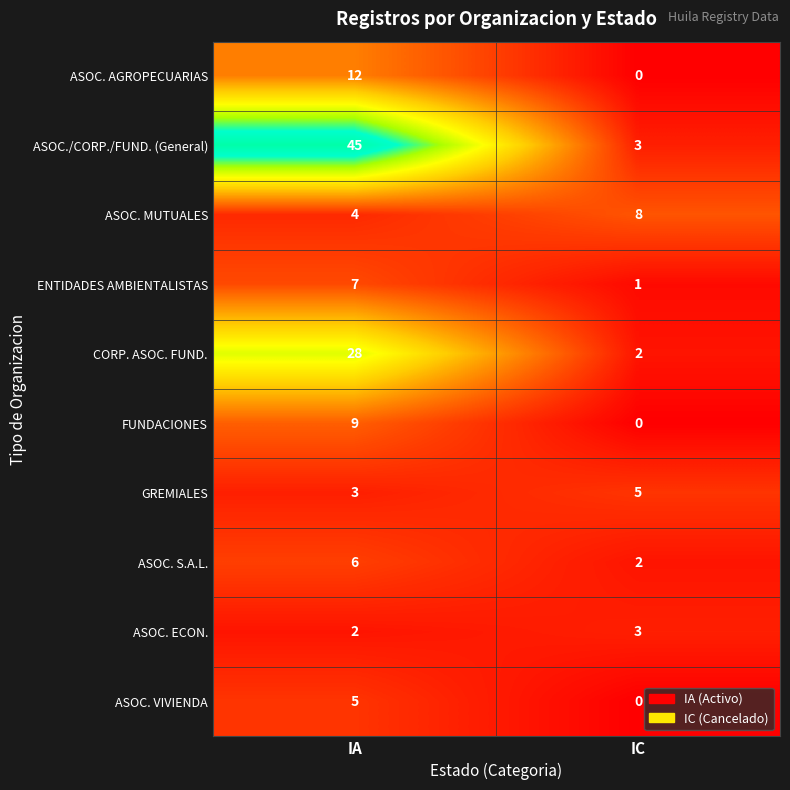

How many data points does each series have?

2